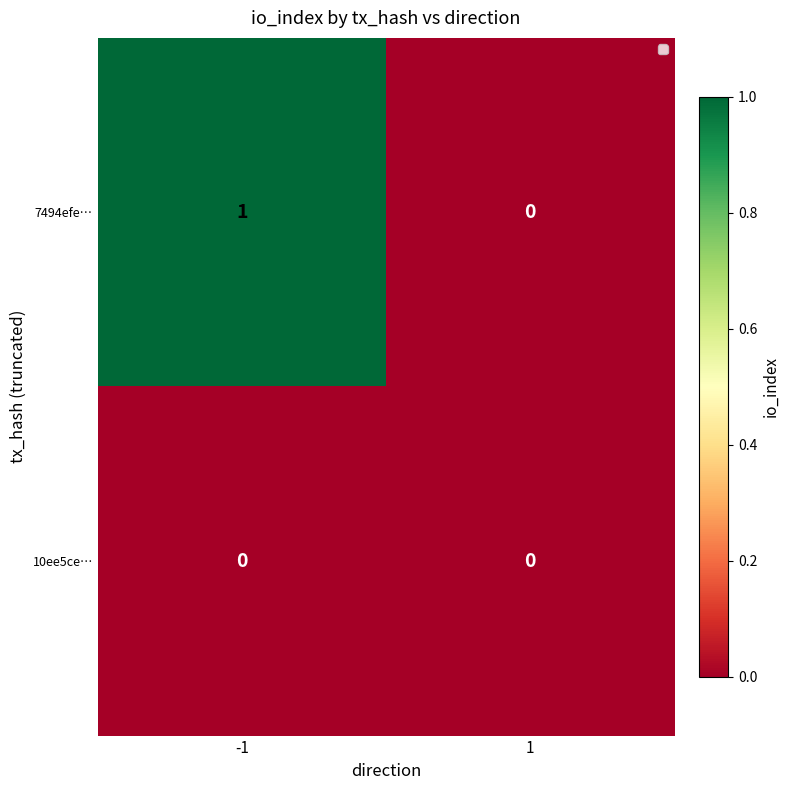

List the labels in order of 7494efe… value, largest first.

-1, 1